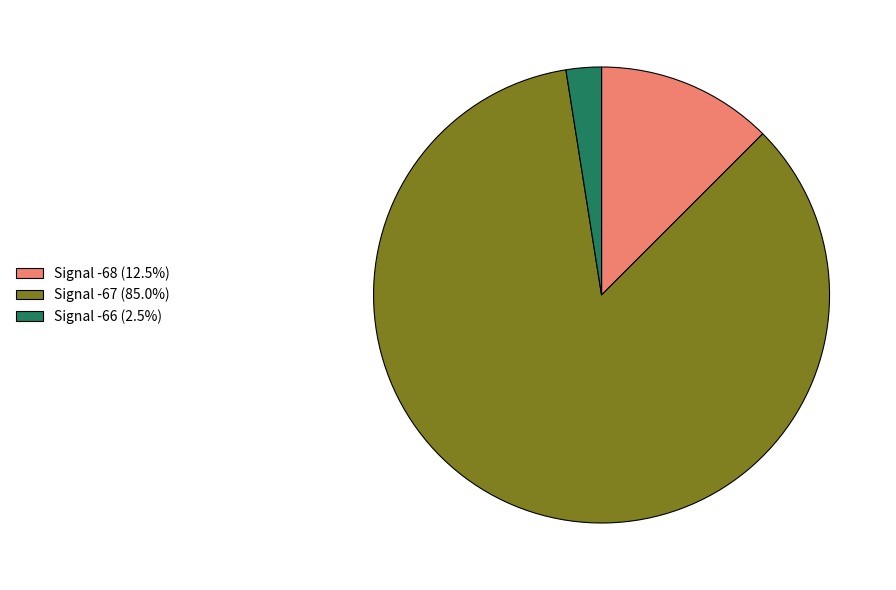

Is there any slice that represents more than half of the pie?

Yes